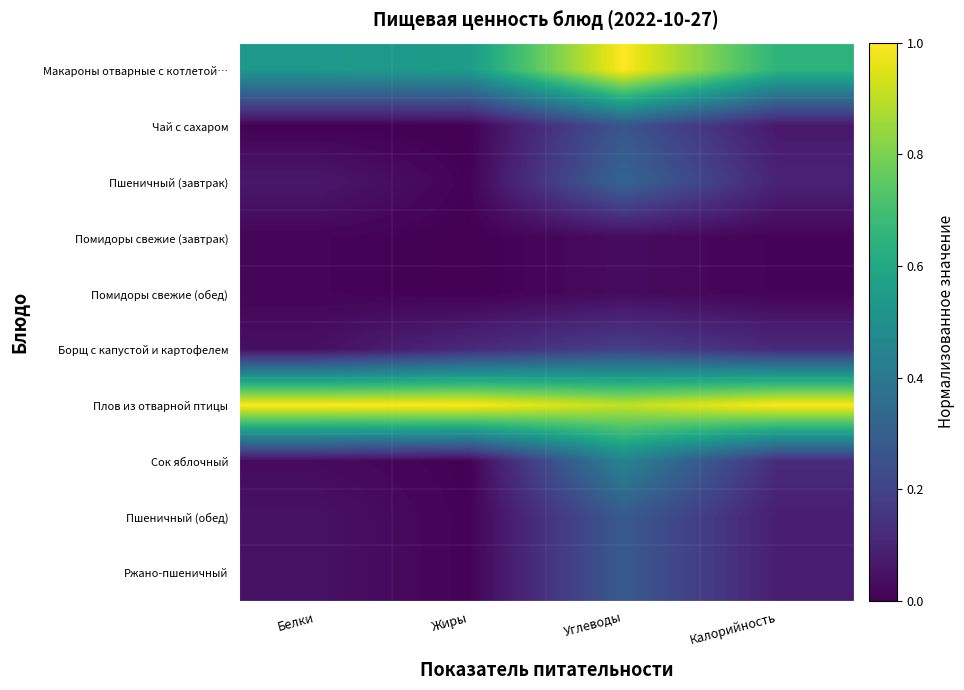

Reading left to right, extract all data points from this chart.

Макароны отварные с котлетой…: Белки=0.5	Жиры=0.6	Углеводы=1.0	Калорийность=0.6
Чай с сахаром: Белки=0.0	Жиры=0.0	Углеводы=0.3	Калорийность=0.1
Пшеничный (завтрак): Белки=0.1	Жиры=0.0	Углеводы=0.3	Калорийность=0.1
Помидоры свежие (завтрак): Белки=0.0	Жиры=0.0	Углеводы=0.0	Калорийность=0.0
Помидоры свежие (обед): Белки=0.0	Жиры=0.0	Углеводы=0.0	Калорийность=0.0
Борщ с капустой и картофелем: Белки=0.0	Жиры=0.1	Углеводы=0.2	Калорийность=0.1
Плов из отварной птицы: Белки=1.0	Жиры=1.0	Углеводы=0.9	Калорийность=1.0
Сок яблочный: Белки=0.0	Жиры=0.0	Углеводы=0.4	Калорийность=0.1
Пшеничный (обед): Белки=0.0	Жиры=0.0	Углеводы=0.3	Калорийность=0.1
Ржано-пшеничный: Белки=0.0	Жиры=0.0	Углеводы=0.3	Калорийность=0.1